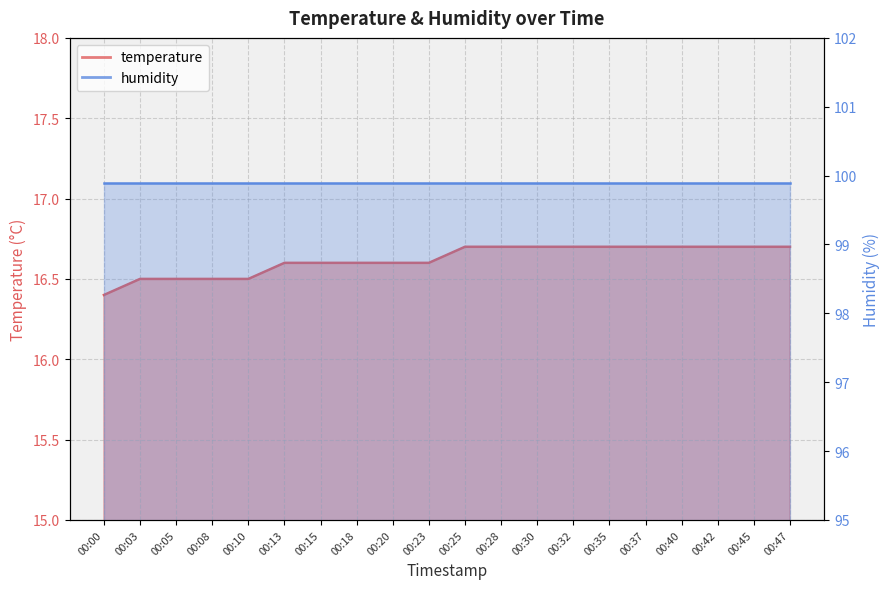

Does the chart have visible grid lines?

Yes